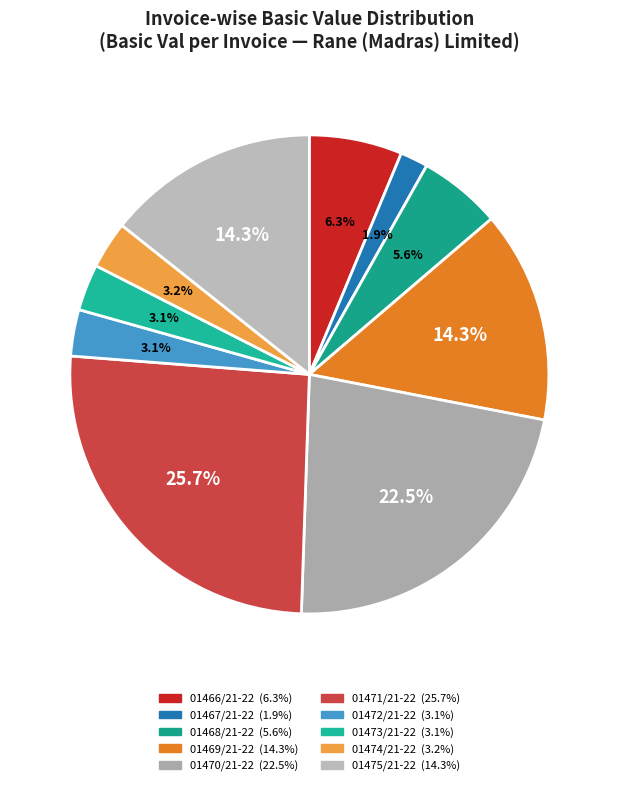

How many slices are in this pie chart?

10